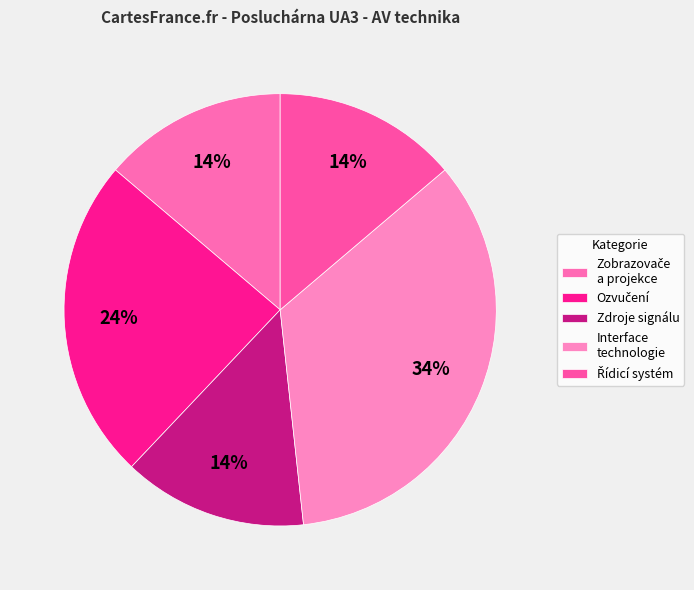

Which slice is the largest?

Interface technologie